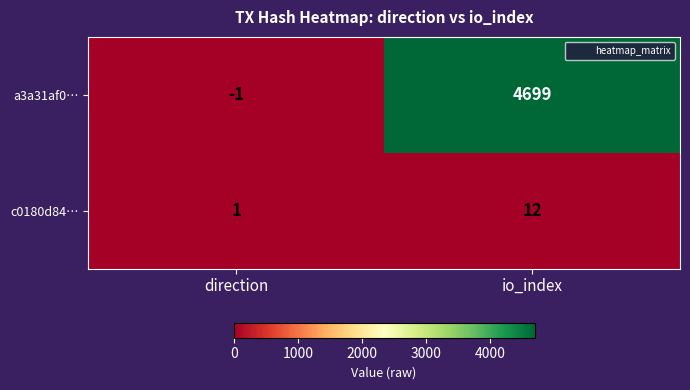

Which category has the highest value across all series?

io_index